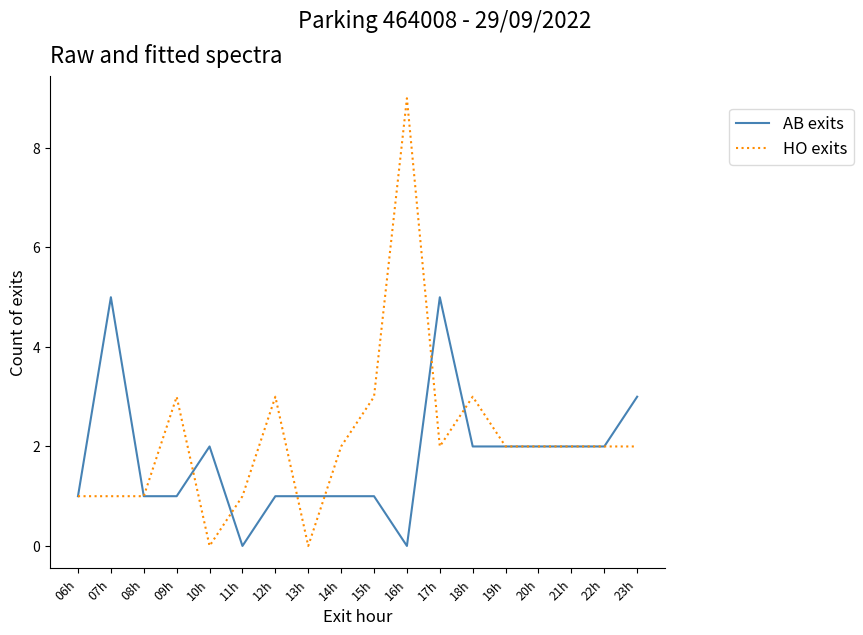

True or false: AB exits has a value of 1 at 12h.

True